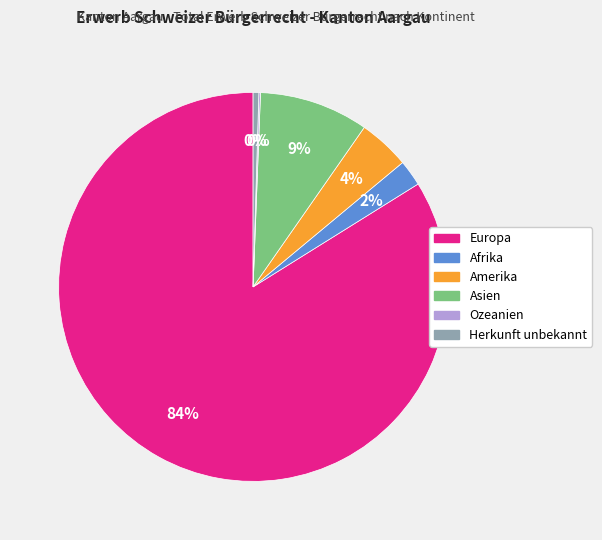

Which slice is the largest?

Europa